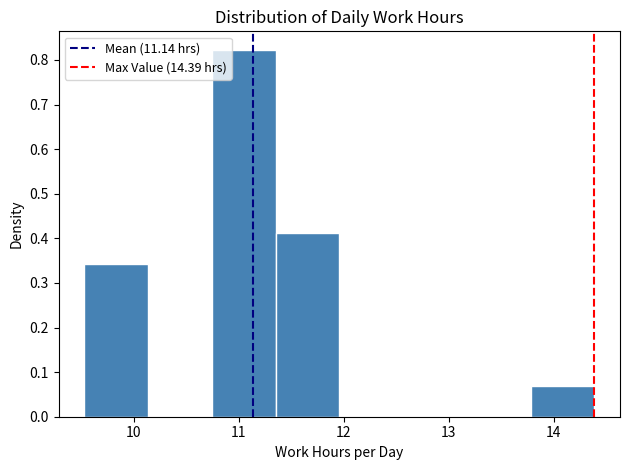

Reading left to right, transcribe this chart: for each bar, give the range it covers on the x-axis and its height. Neither the bar edges nor the heights are printed on the chart, so give them approximately, as read against the axes.

9.5 to 10.1: 0.34
10.1 to 10.7: 0
10.7 to 11.4: 0.82
11.4 to 12.0: 0.41
12.0 to 12.6: 0
12.6 to 13.2: 0
13.2 to 13.8: 0
13.8 to 14.4: 0.07